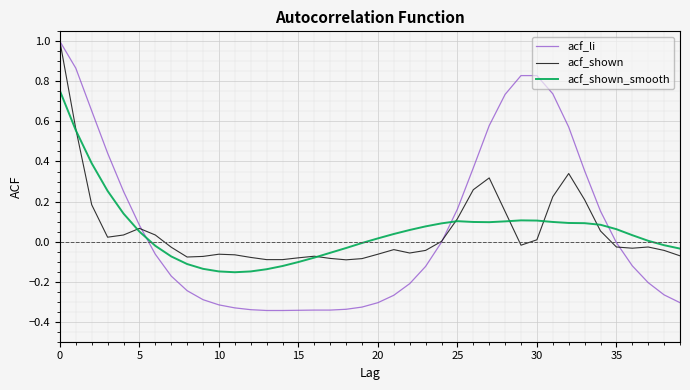

Which series has the widest spread of values?

acf_li